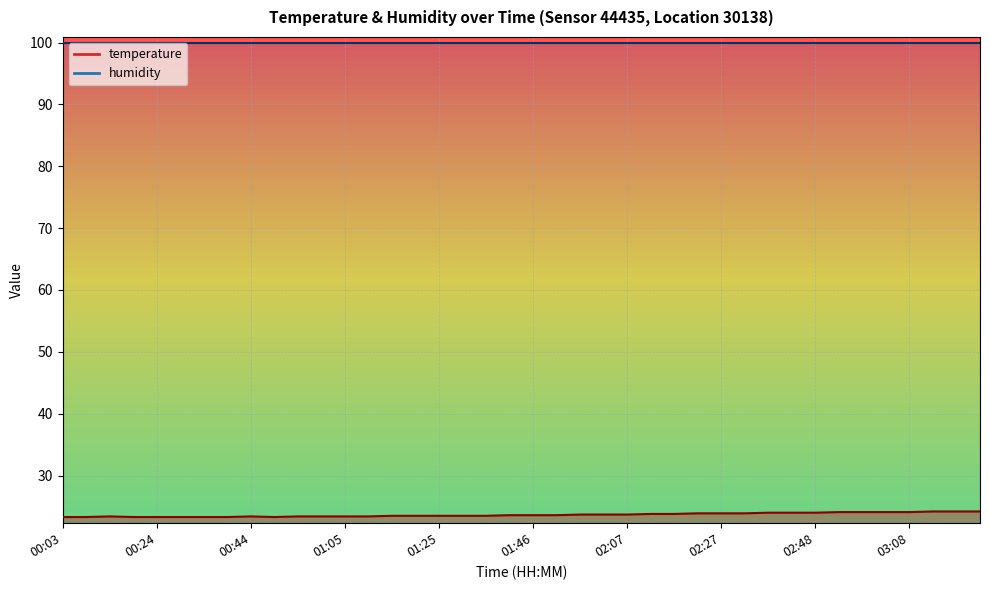

What position from the left is 00:49?

10